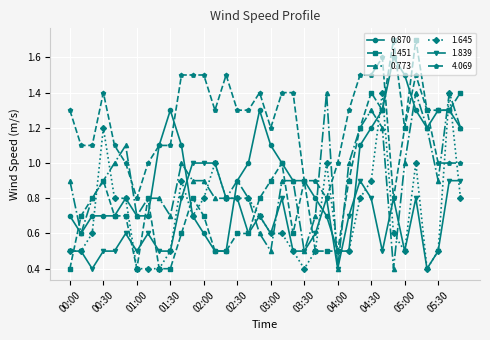

Which series has the largest range (max minus min)?

1.451